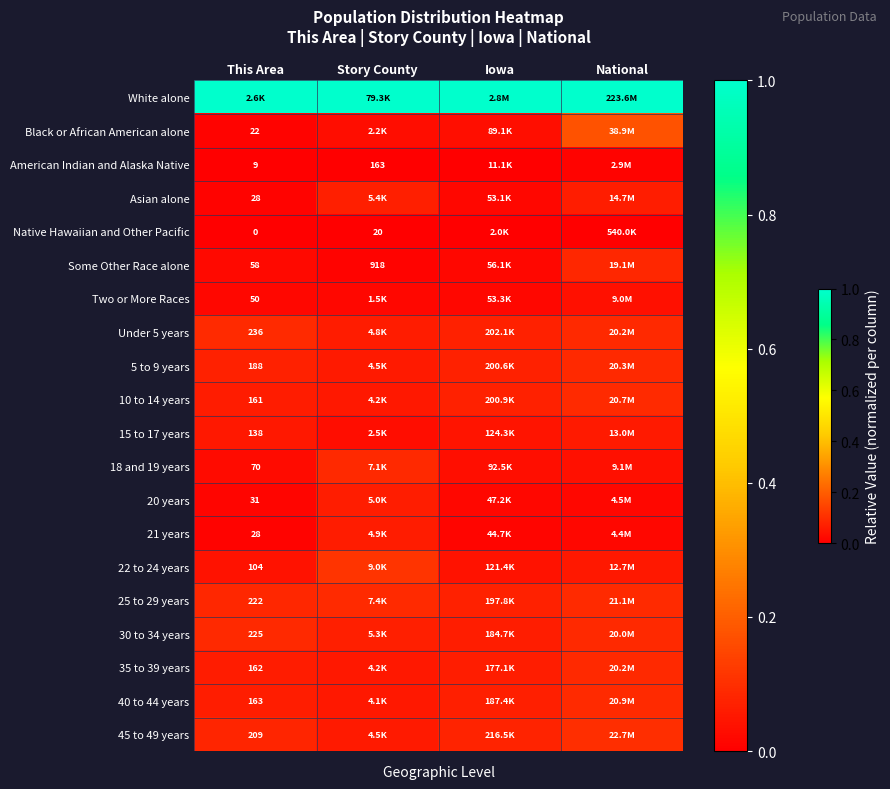

Rank the series by their maximum value, from lowest to highest.

Native Hawaiian and Other Pacific, American Indian and Alaska Native, Two or More Races, 15 to 17 years, 21 years, 20 years, Asian alone, Some Other Race alone, 30 to 34 years, 35 to 39 years, 5 to 9 years, 18 and 19 years, 10 to 14 years, Under 5 years, 40 to 44 years, 25 to 29 years, 45 to 49 years, 22 to 24 years, Black or African American alone, White alone